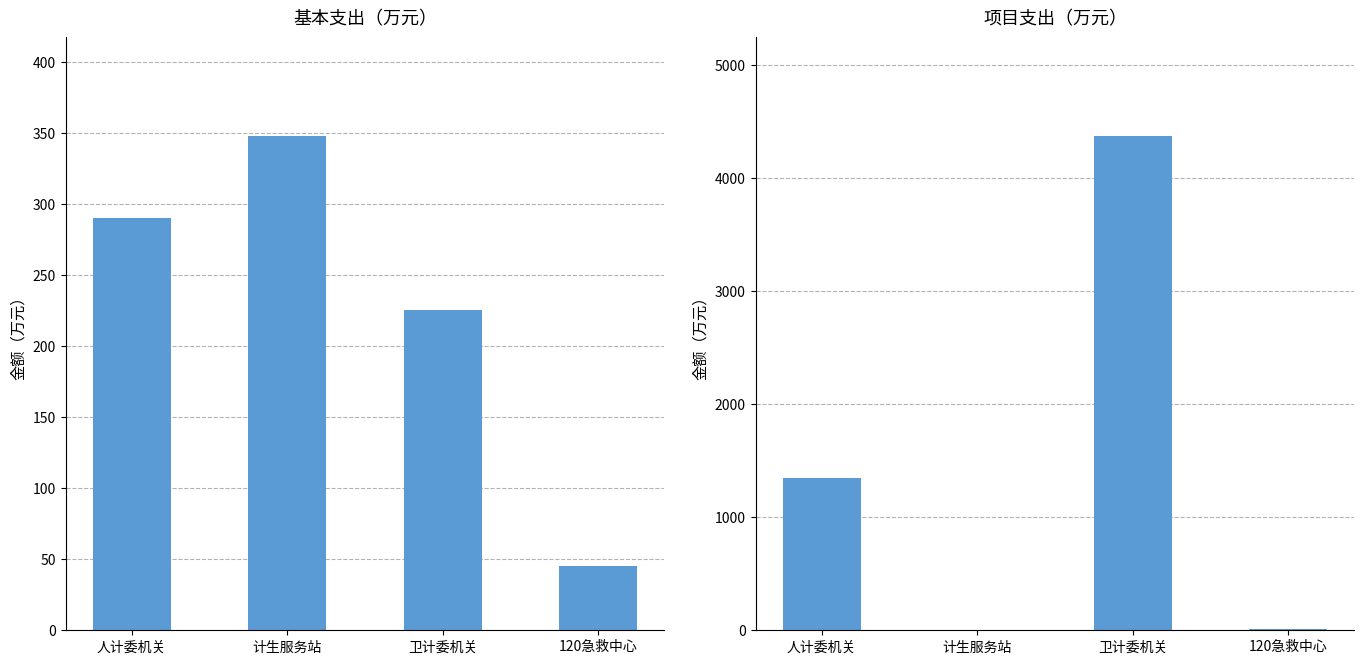

How many values in 项目支出小计 are above zero?

3